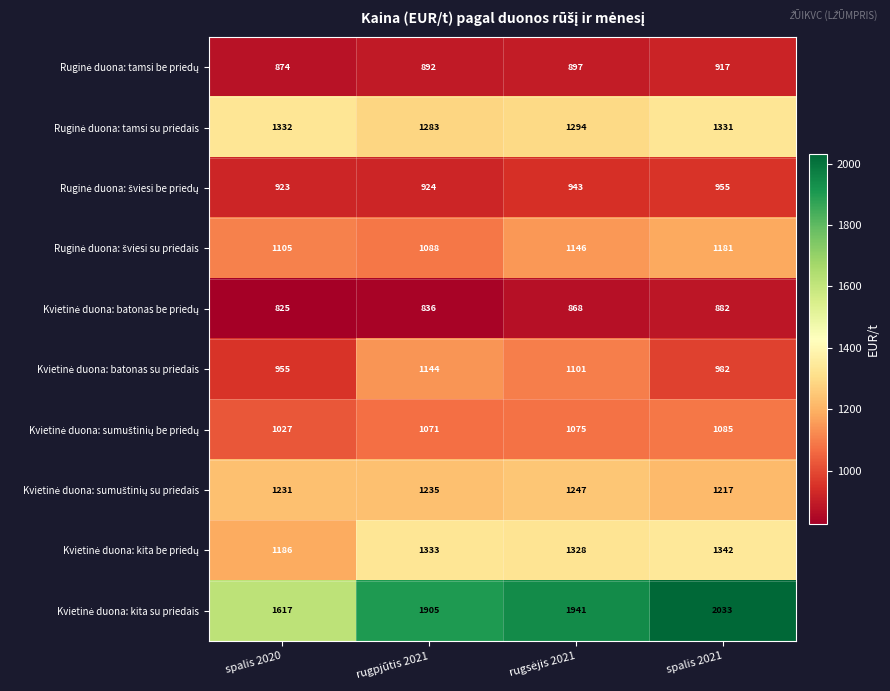

How many data points does each series have?

4